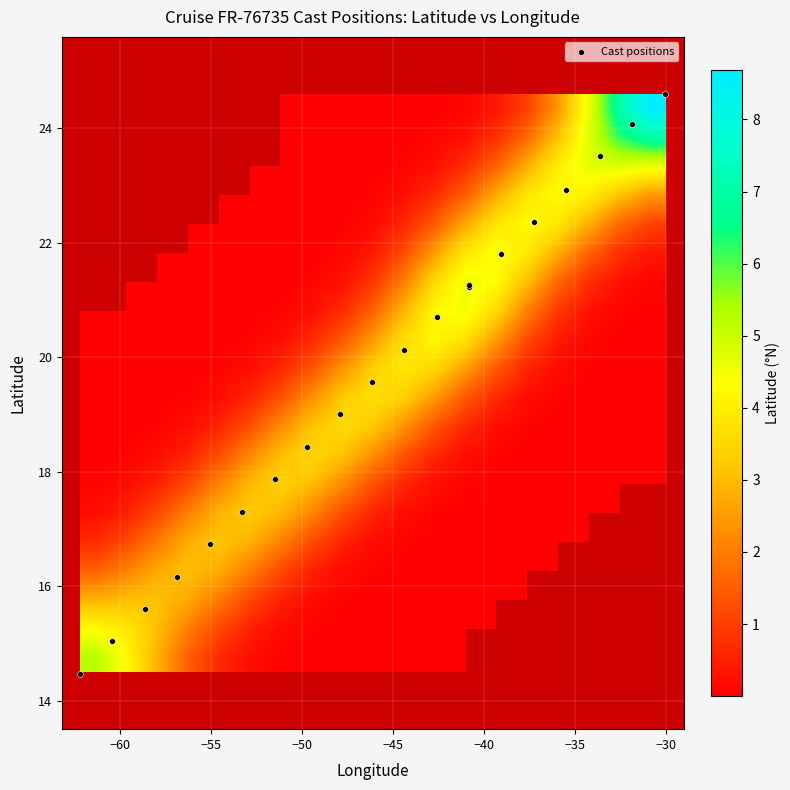

What is the difference between the highest and lowest values at 18?

3.3